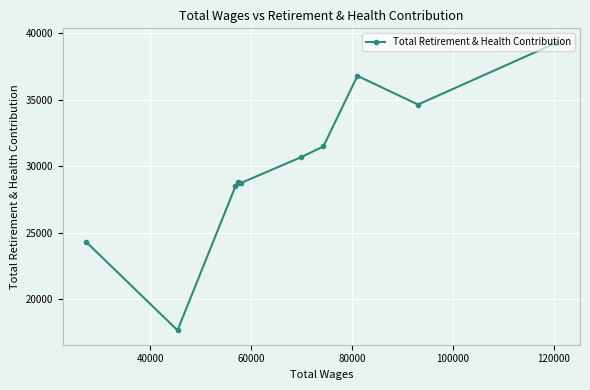

What is the maximum value shown in the chart?

39270